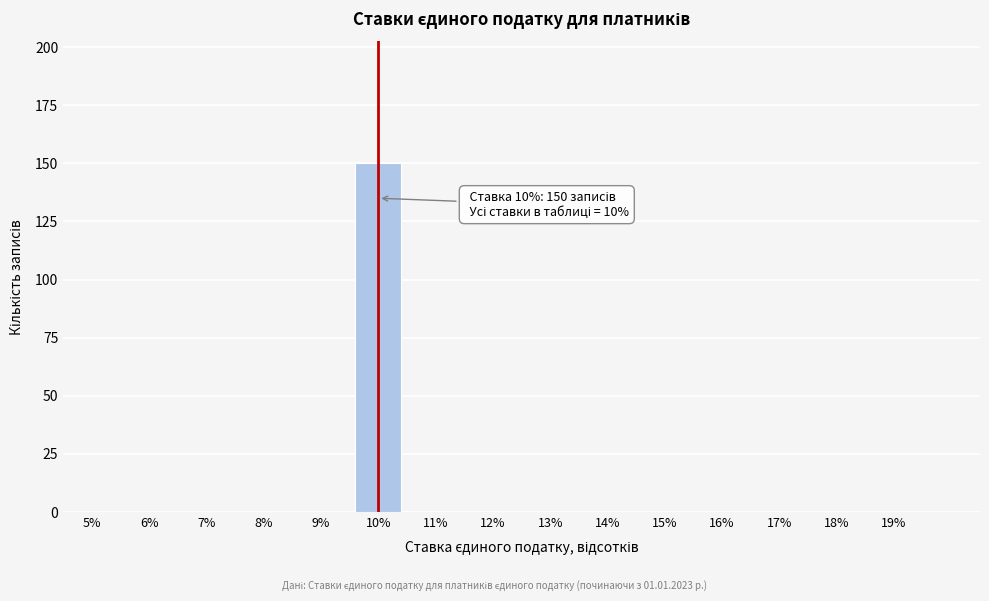

Reading left to right, extract all data points from this chart.

5%=0	6%=0	7%=0	8%=0	9%=0	10%=150	11%=0	12%=0	13%=0	14%=0	15%=0	16%=0	17%=0	18%=0	19%=0